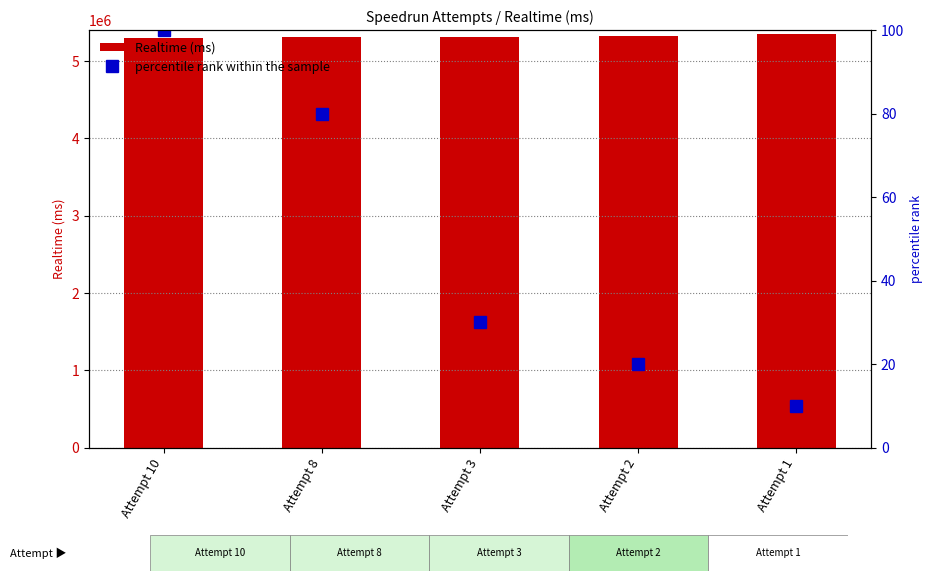

What is the total value across all series at Attempt 3?

5311221